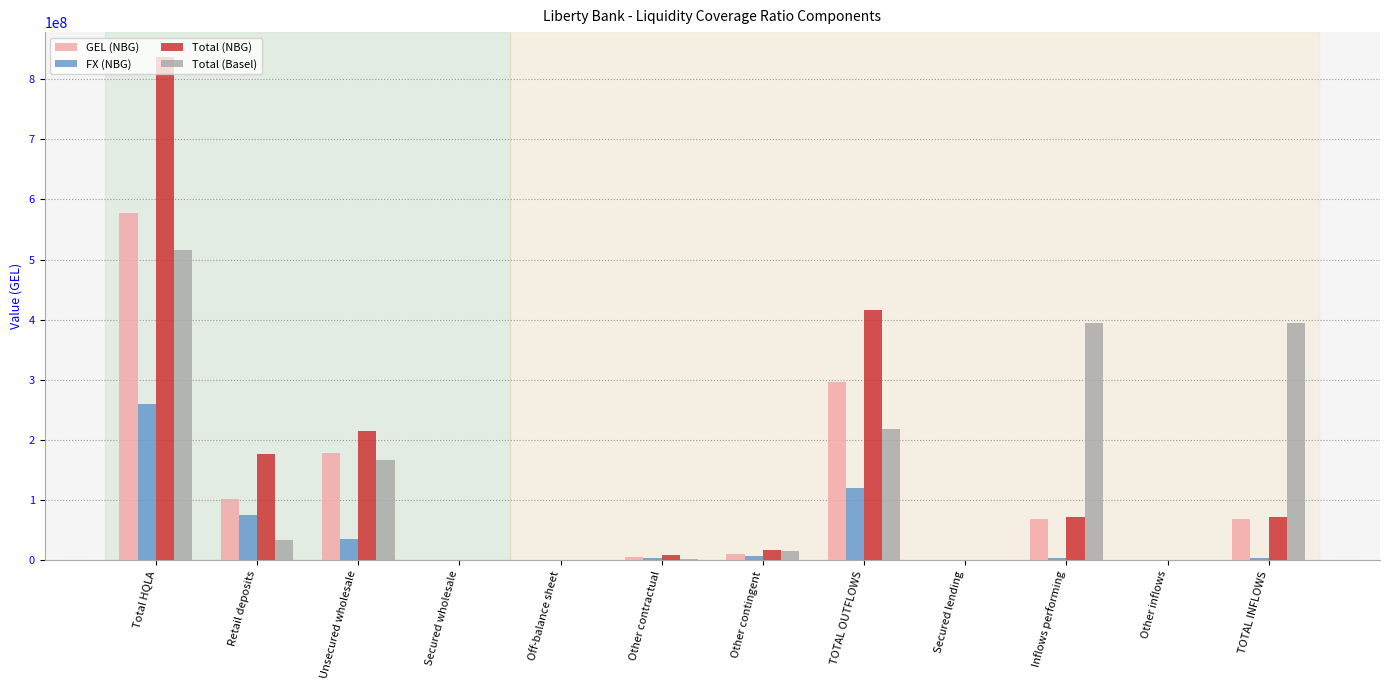

Which series changed the most between Total HQLA and Retail deposits?

Total (NBG)